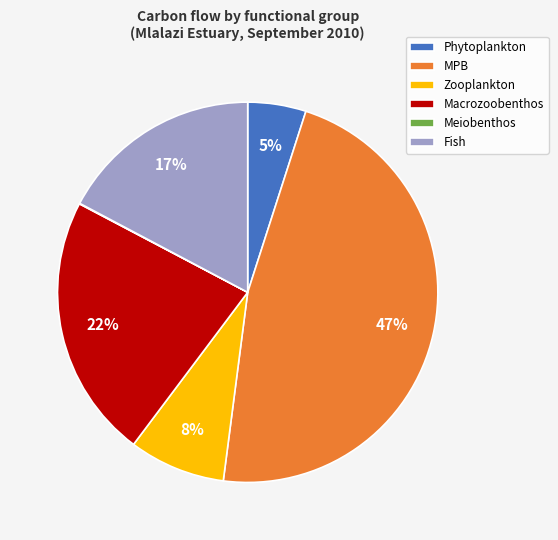

Is it true that Zooplankton is 8% of the pie?

True